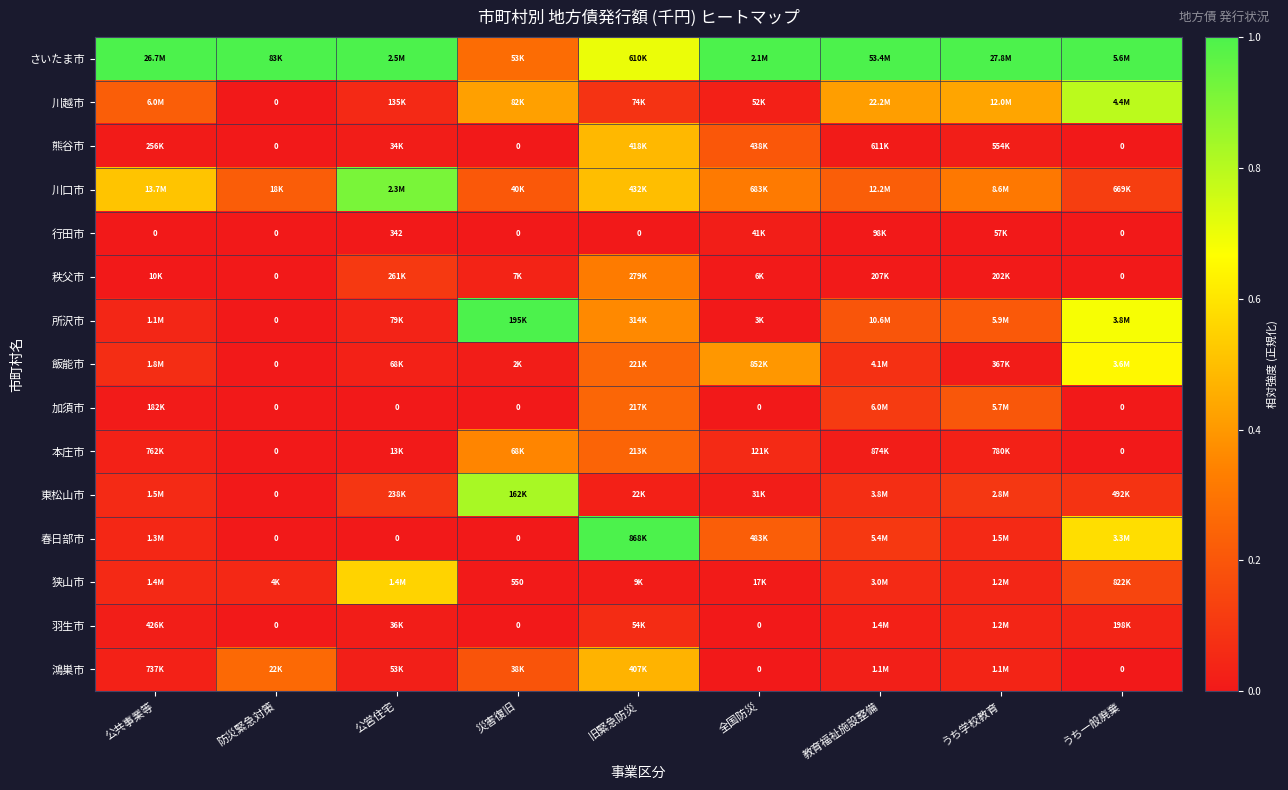

How many distinct data groups are displayed?

15